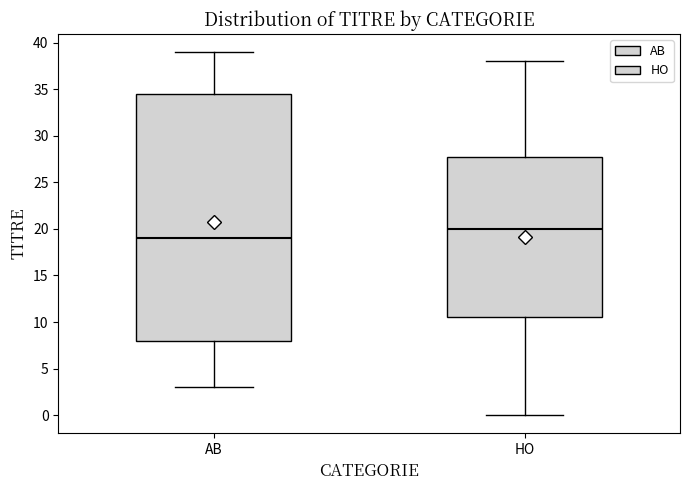

Comparing the boxes themselves (not the whiskers), which one is the tallest?

AB